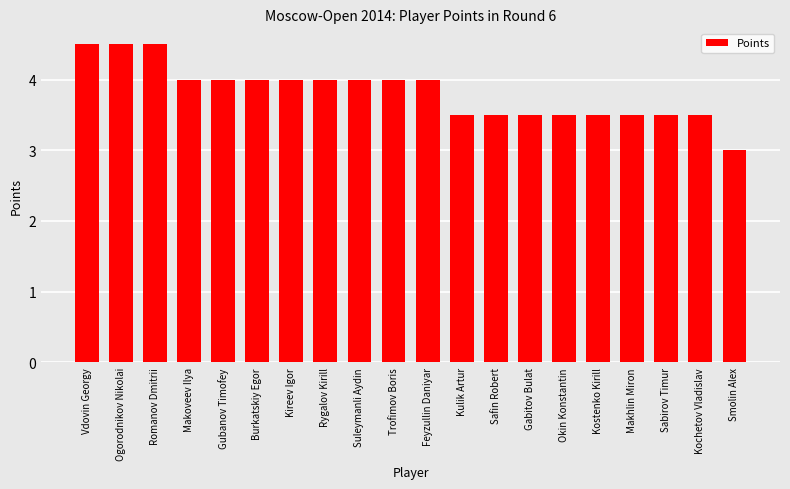

The chart shows a value of 4.5 at Ogorodnikov Nikolai. True or false?

True